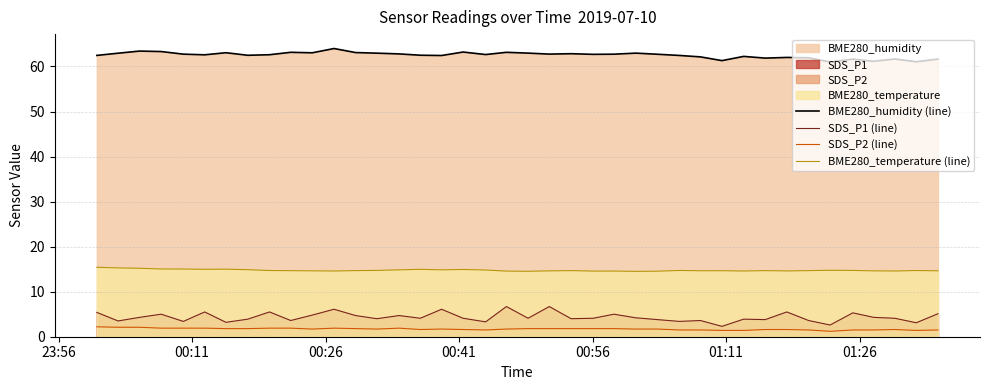

True or false: SDS_P1 (line) and BME280_temperature (line) cross at least once.

False